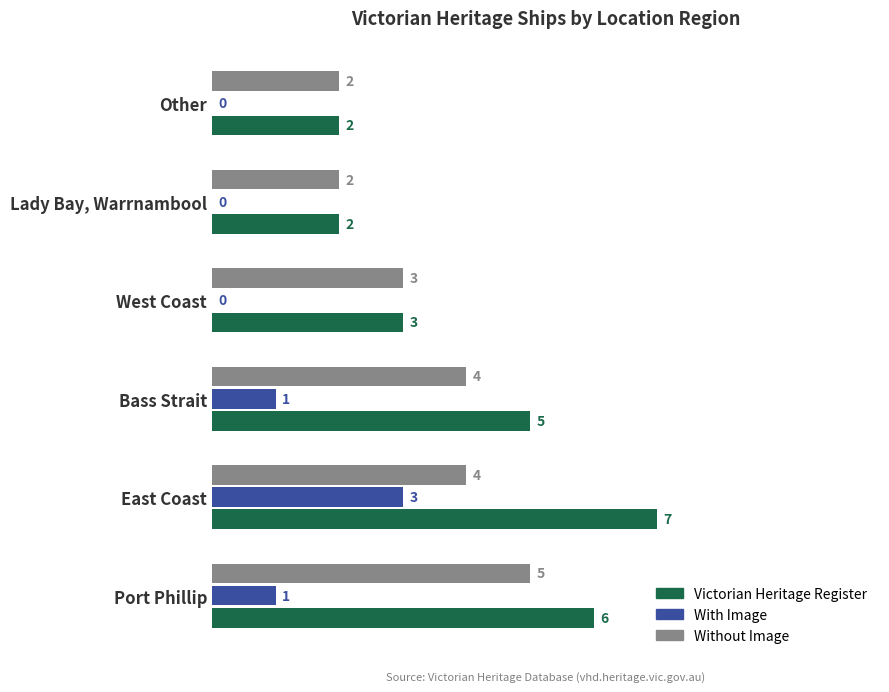

How many series are shown in this chart?

3